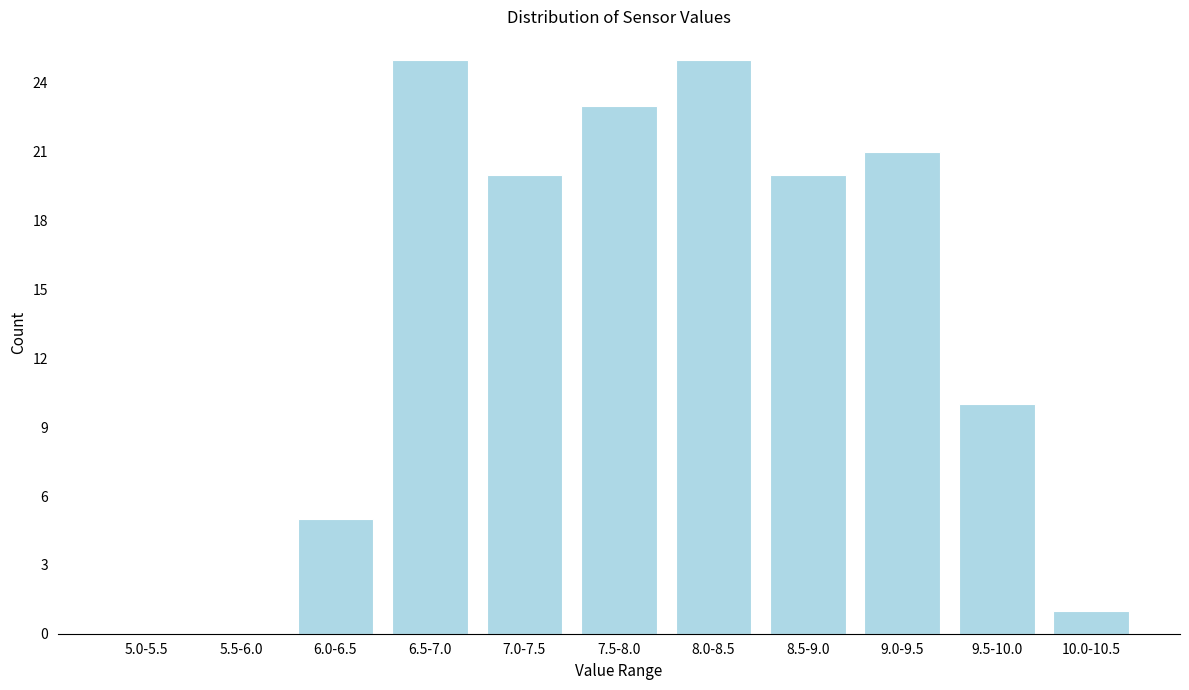

Reading left to right, extract all data points from this chart.

5.0-5.5=0	5.5-6.0=0	6.0-6.5=5	6.5-7.0=25	7.0-7.5=20	7.5-8.0=23	8.0-8.5=25	8.5-9.0=20	9.0-9.5=21	9.5-10.0=10	10.0-10.5=1